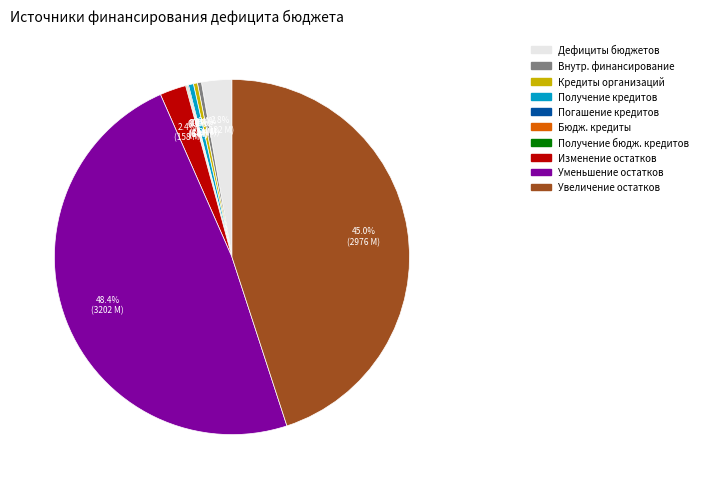

Is there a majority slice in this chart?

No